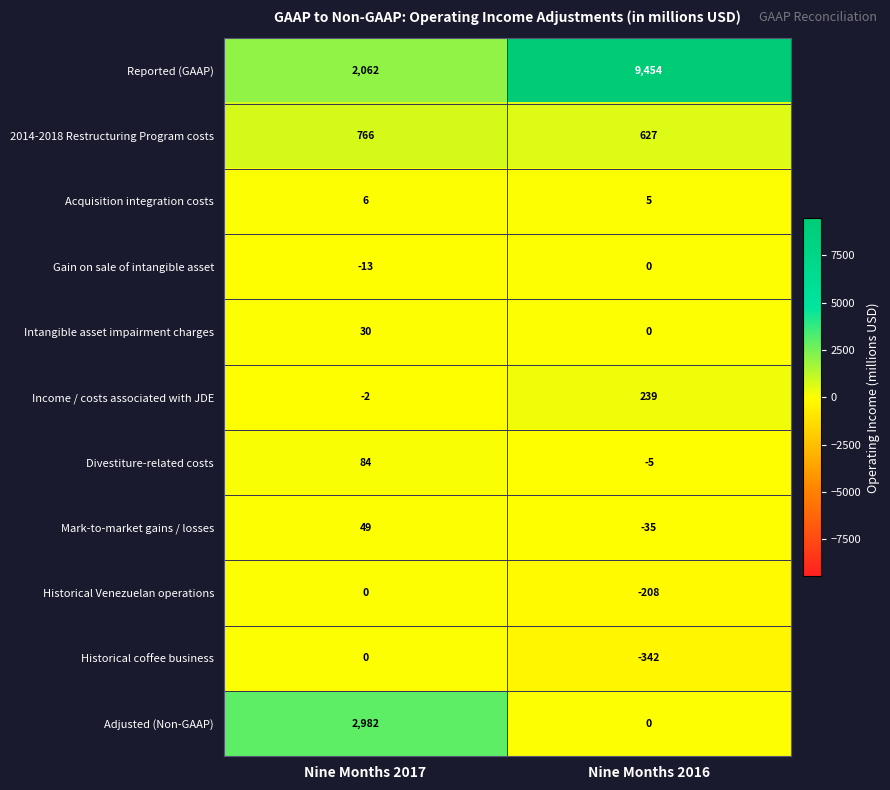

What is the difference between the maximum and minimum values in the Reported (GAAP) series?

7392